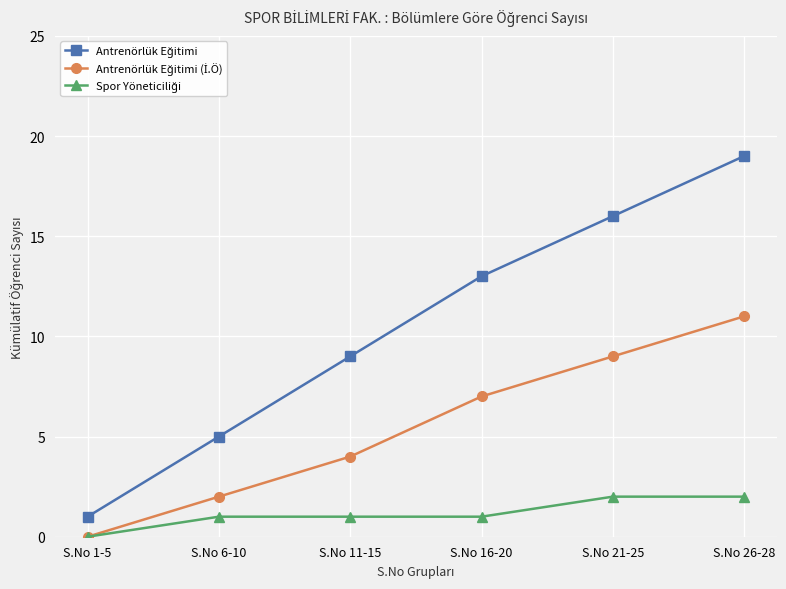

What position from the right is S.No 6-10?

5